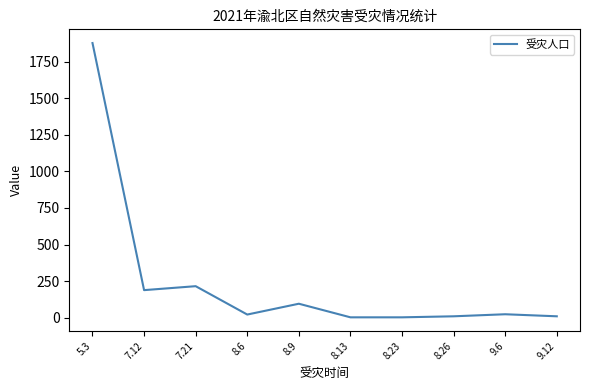

Where is the first local minimum?

7.12